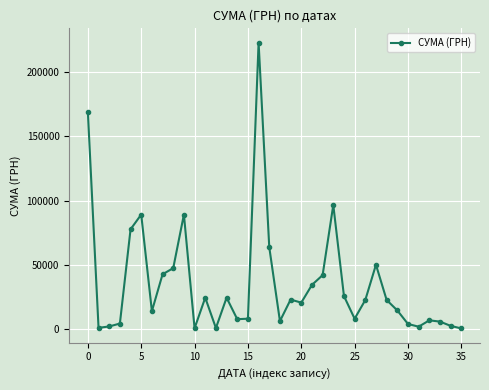

What is the average value?

35376.6